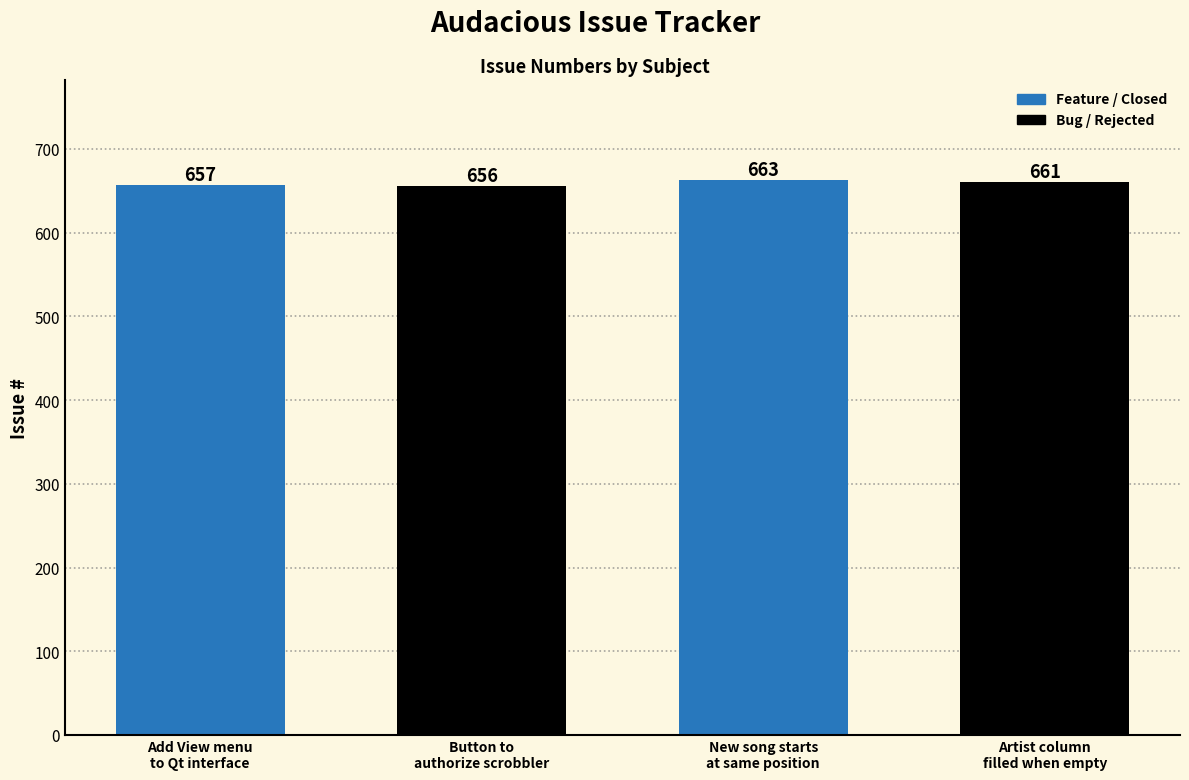

Which has a higher value, New song starts at same position or Button to authorize scrobbler?

New song starts at same position